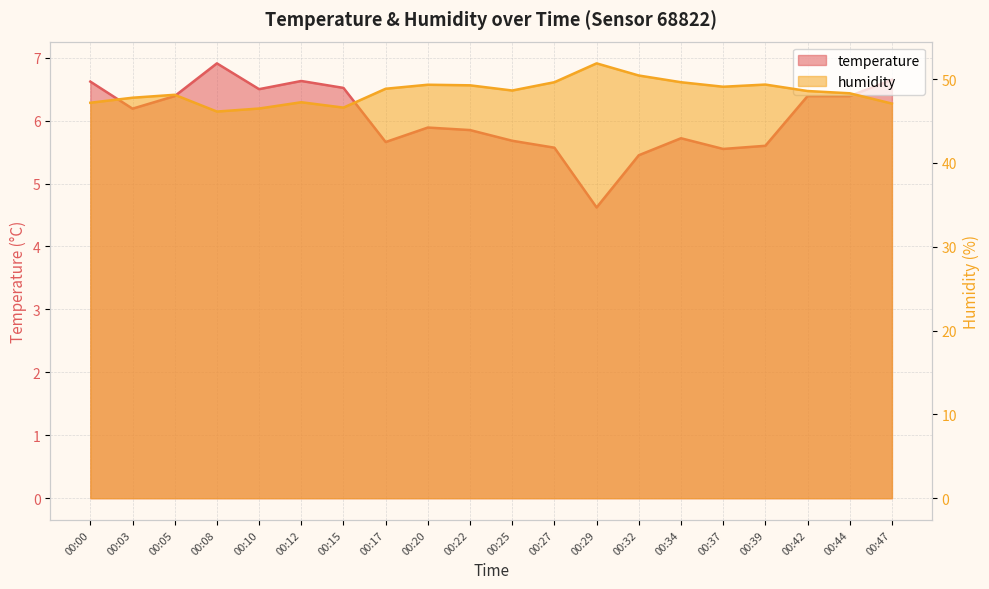

List the series in order of their overall mean, lowest first.

temperature_line, humidity_line